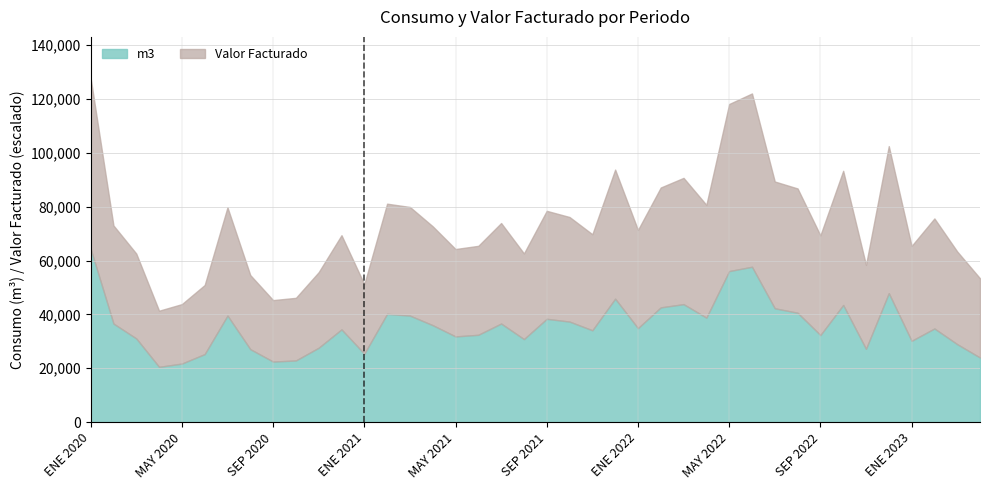

Is the value of m3 at NOV 2021 greater than the value of Valor Facturado at AGO 2020?

No